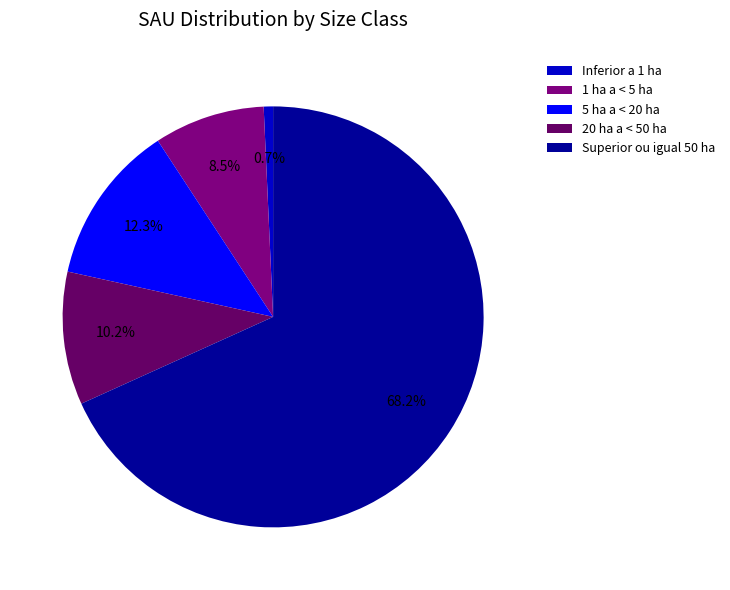

To the nearest percent, what percentage of the pie is 1 ha a < 5 ha?

9%